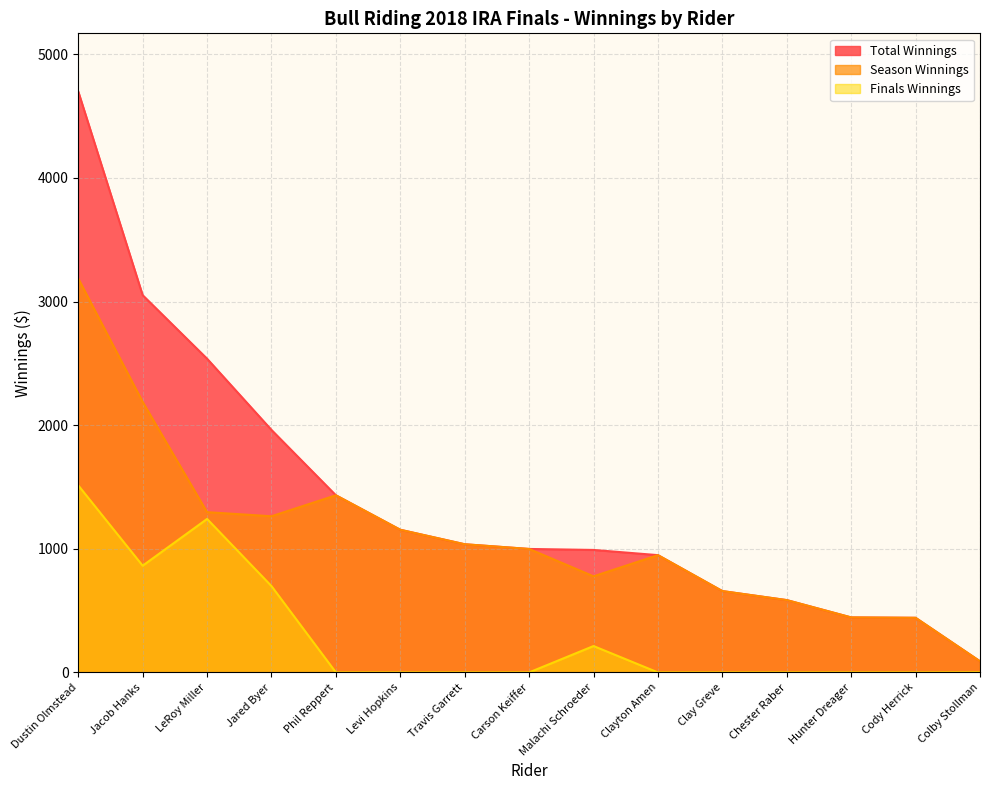

What are all the series names shown in the legend?

Total Winnings, Season Winnings, Finals Winnings